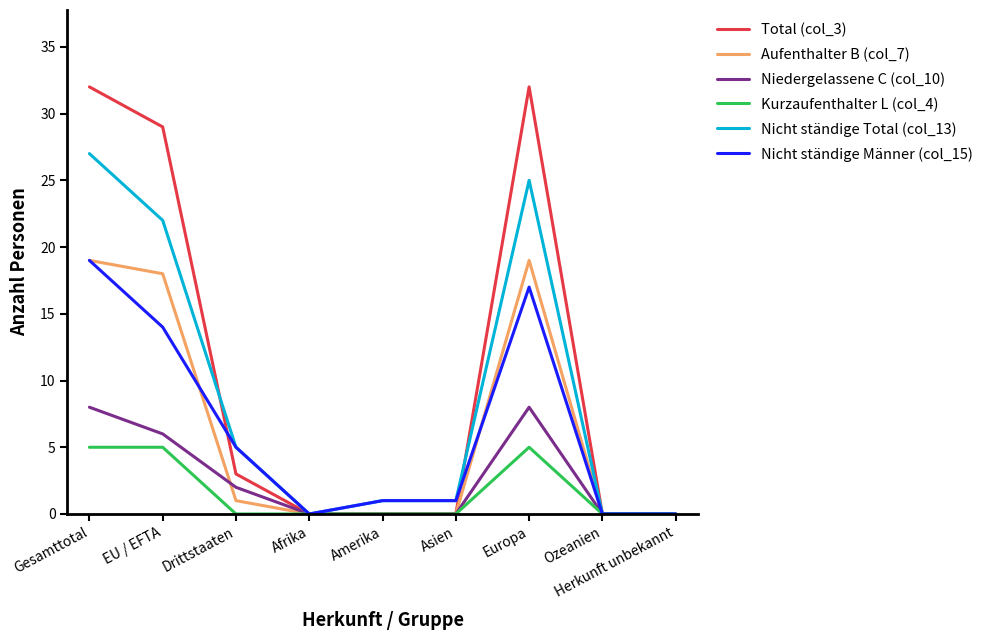

What is the maximum value for Nicht ständige Männer (col_15)?

19